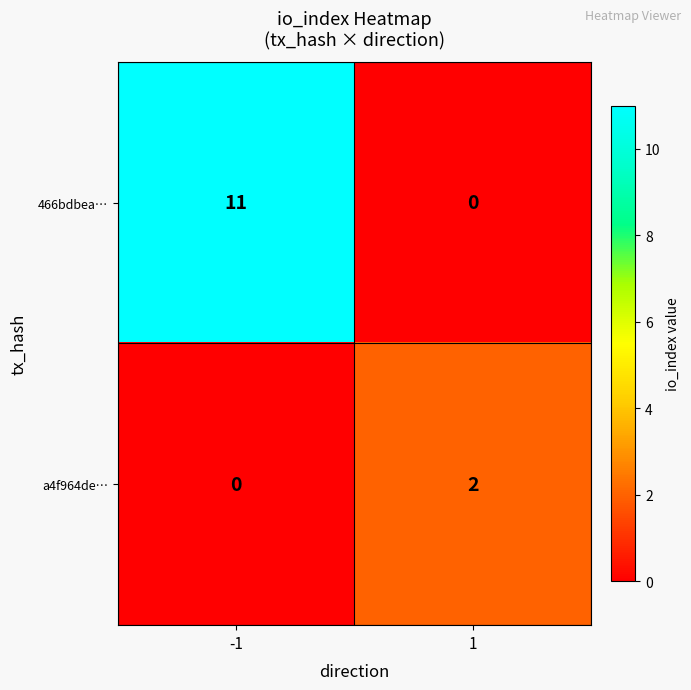

Rank the series by their average value, from highest to lowest.

466bdbea…, a4f964de…